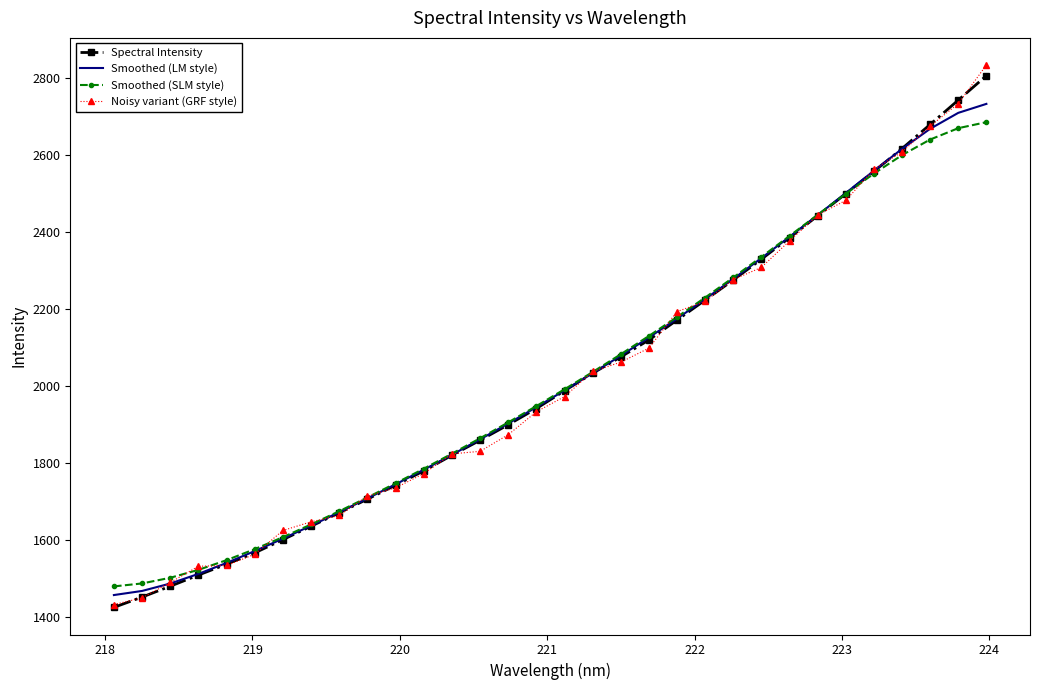

What is the maximum value for Smoothed (SLM style)?

2684.9